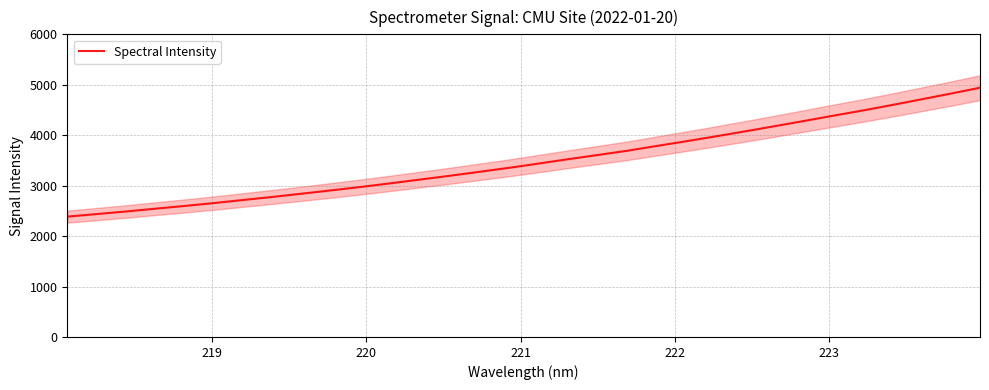

The chart shows a value of 893.8 at 12. True or false?

False